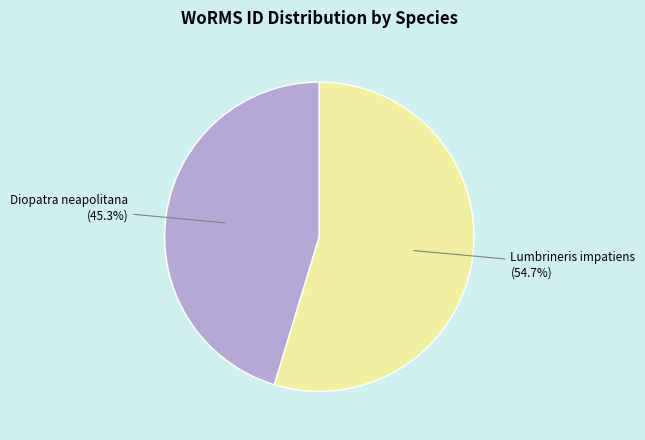

Rank the categories by value from highest to lowest.

Lumbrineris impatiens, Diopatra neapolitana